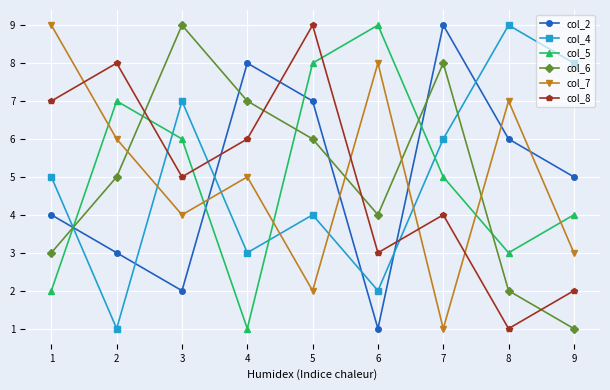

What is the value of the col_4 point at the 2nd from the left?

1